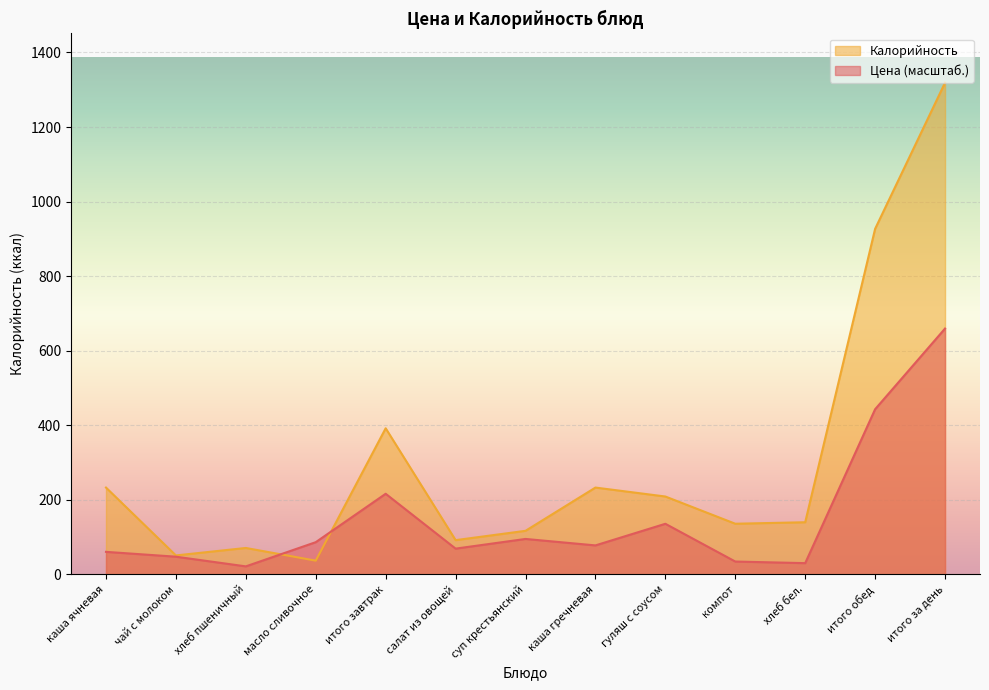

Between итого за день and хлеб пшеничный, which is larger?

итого за день